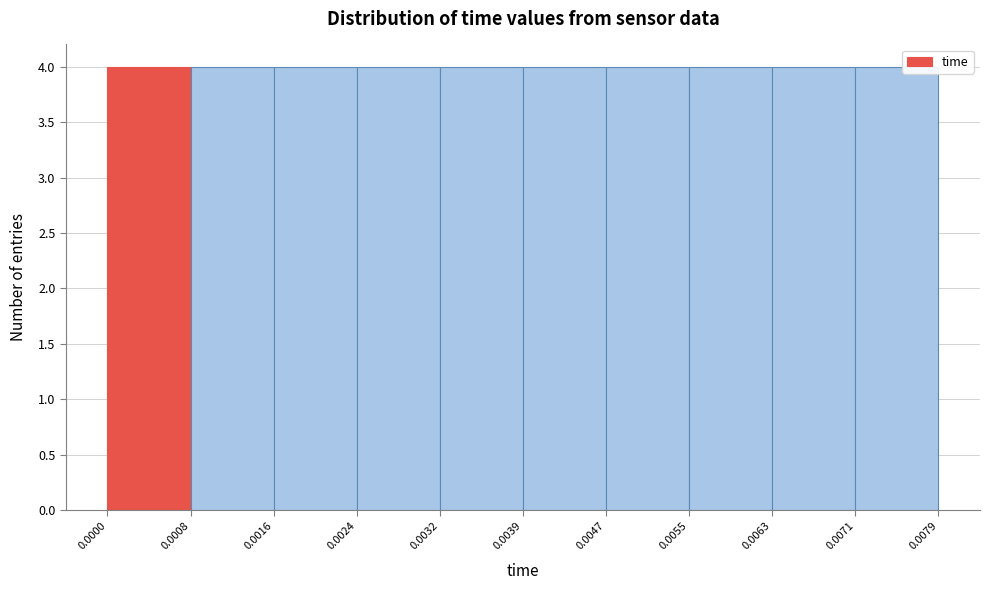

How tall is the bar that spans 0.0024 to 0.0032 on the x-axis? The values are not printed on the chart, so give them approximately, as read against the axis.

4